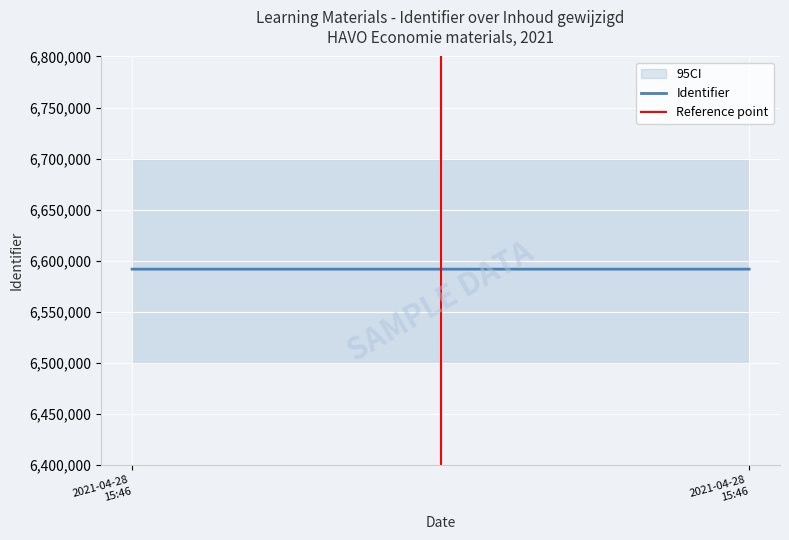

Rank the series at 2021-04-28
15:46 from lowest to highest value.

Reference point, Identifier